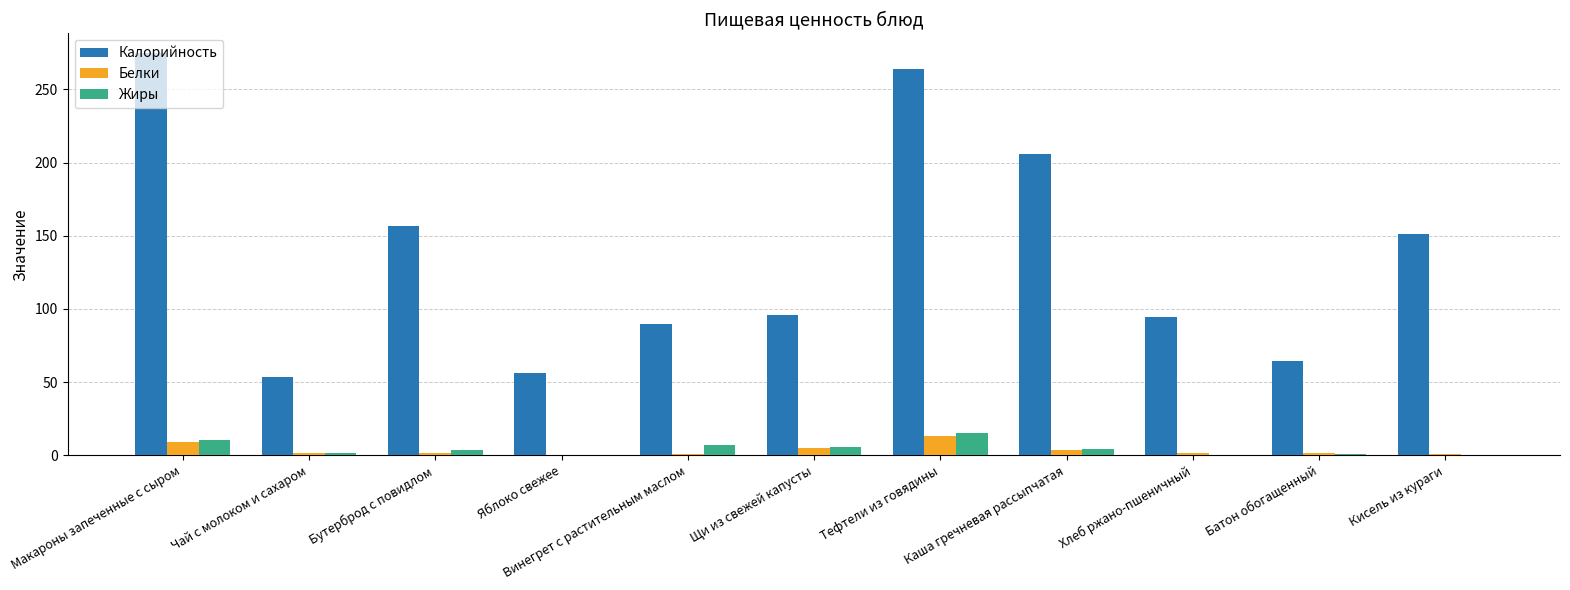

How many series are shown in this chart?

3